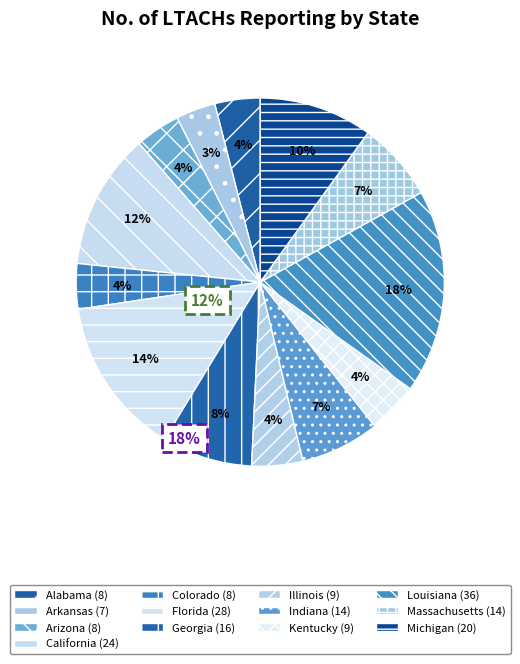

How many segments does this pie chart have?

13